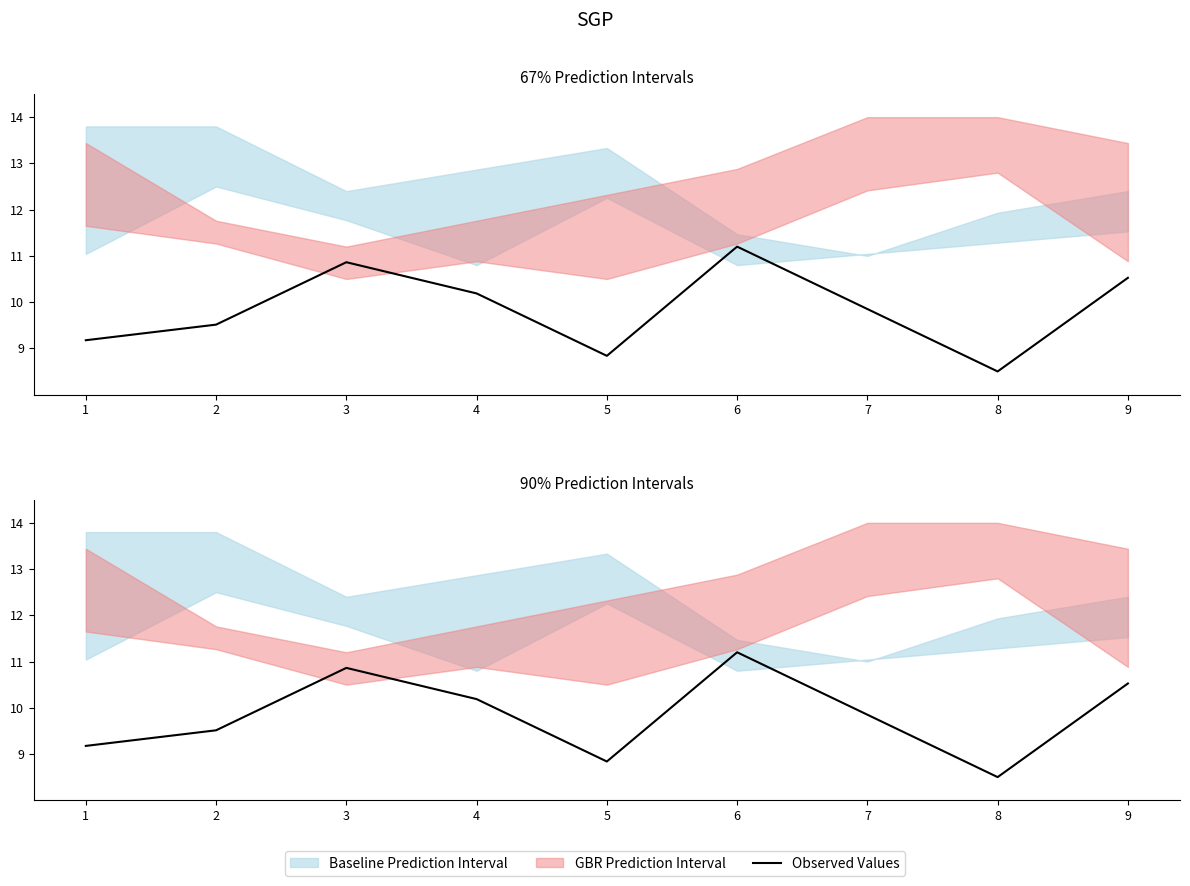

Is it true that the value at 6 is 16.8?

False